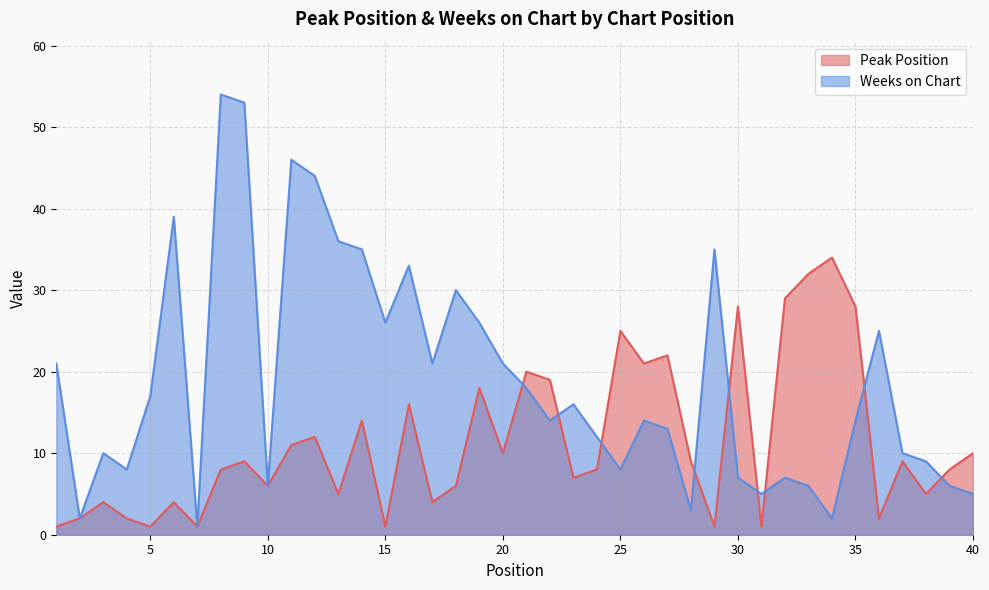

What is the difference between the maximum and second lowest values in the Weeks on Chart series?

52